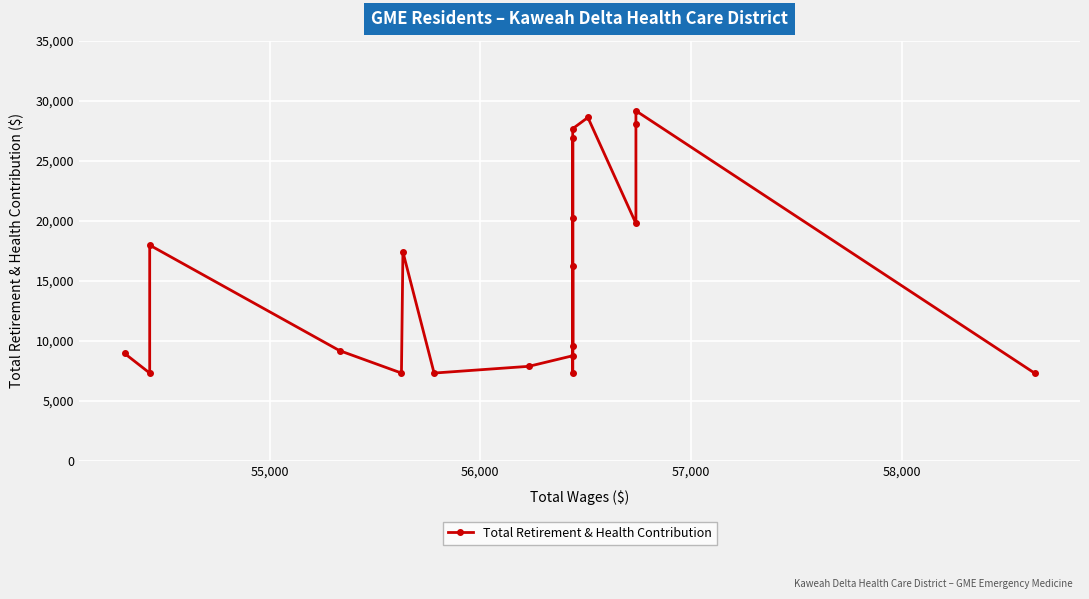

Reading left to right, extract all data points from this chart.

8935	7302	17962	9173	7302	17400	7302	7864	8744	16254	7302	26885	20220	9560	27667	28600	19771	28020	29155	7302